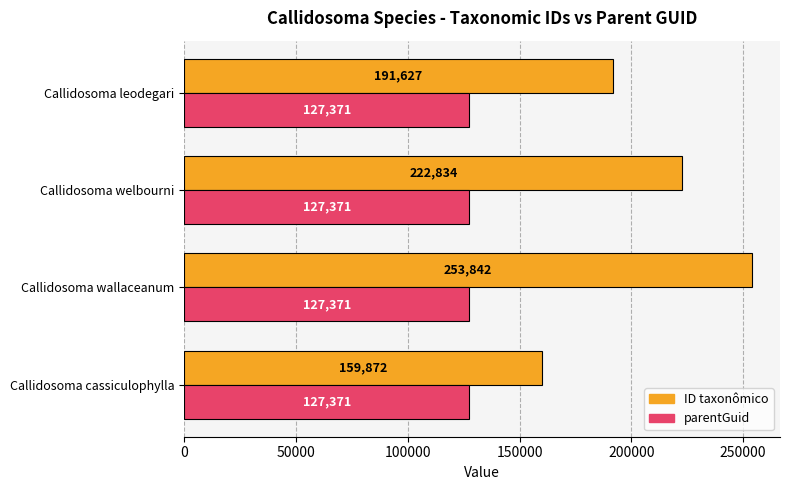

At which category is the sum across all series the highest?

Callidosoma wallaceanum